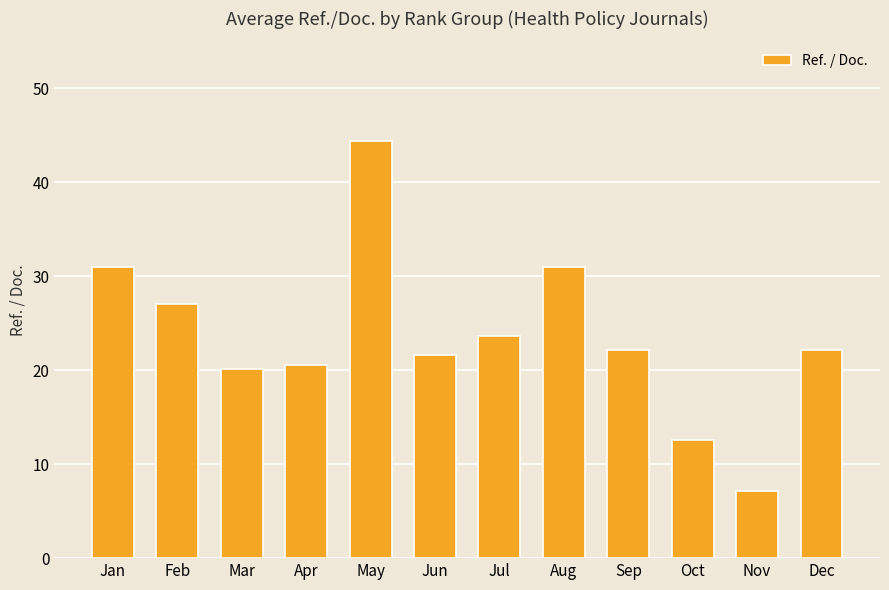

What is the value of the 5th bar from the left?

44.4